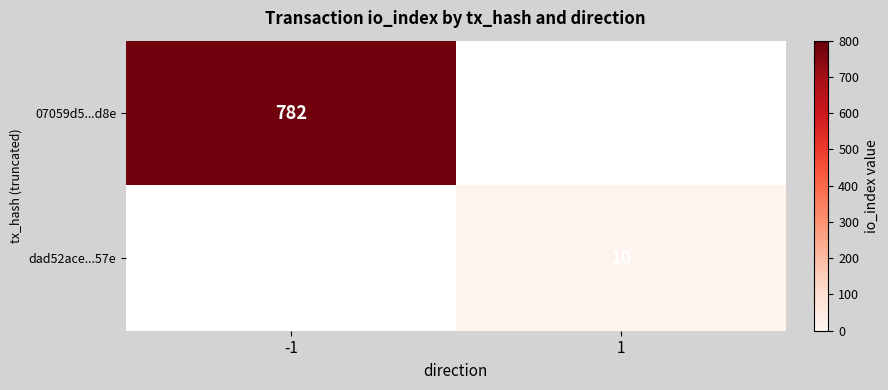

The value of 07059d5...d8e at -1 is 1276. True or false?

False